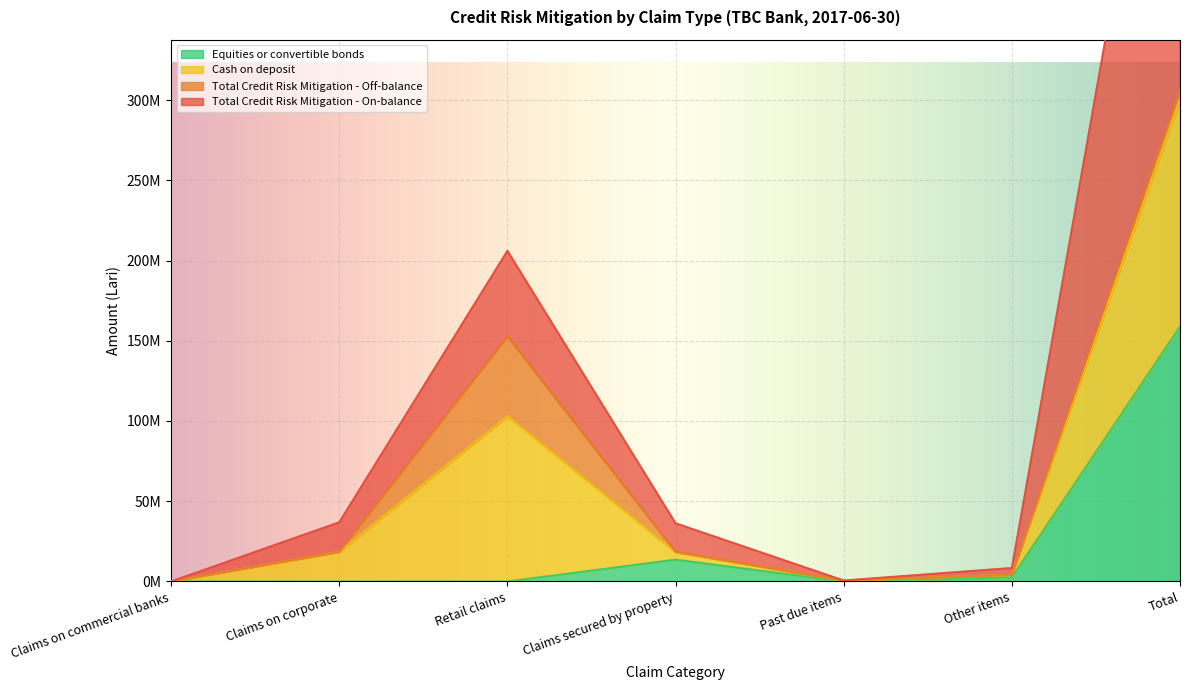

Where is the first local maximum for Equities or convertible bonds?

Claims secured by property